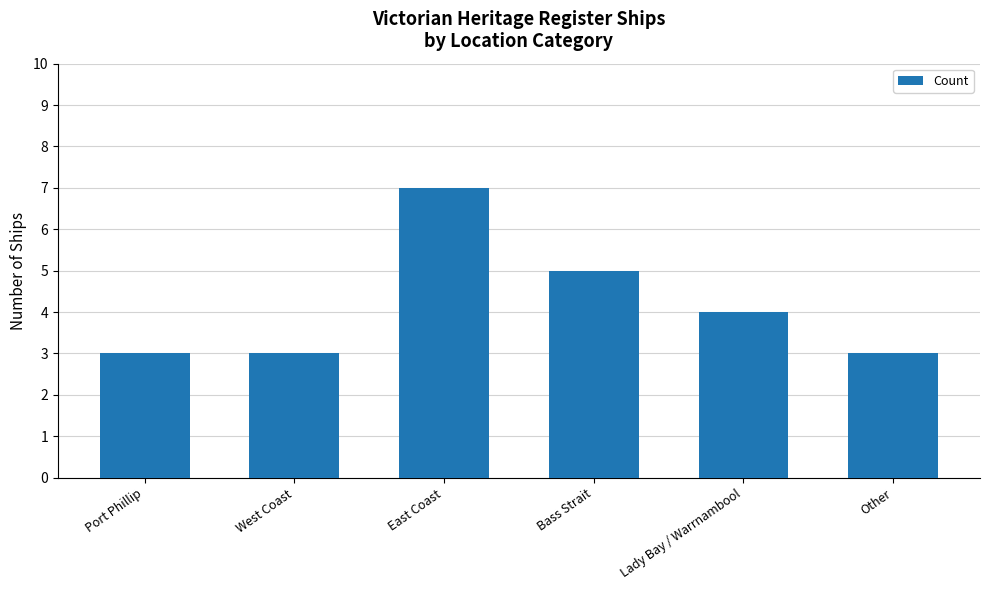

What is the difference between the maximum and second lowest values?

4